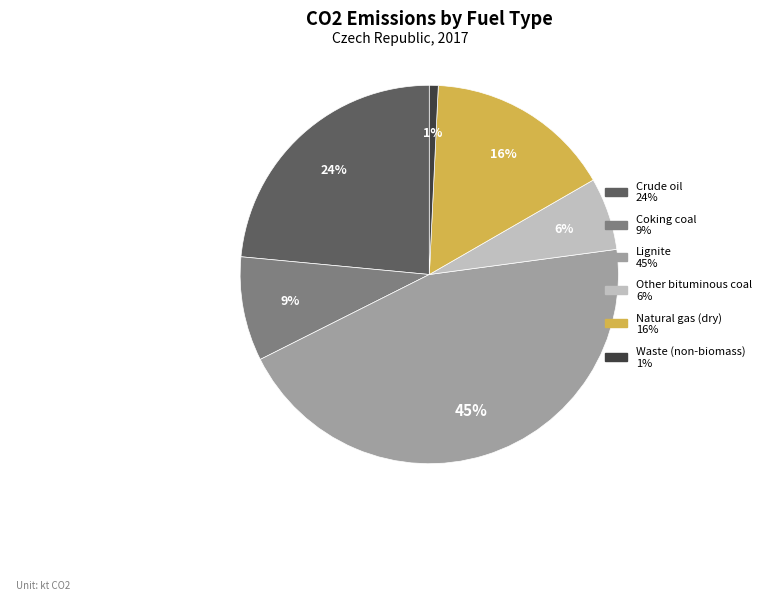

Combined, do Crude oil and Natural gas (dry) account for over 50%?

No